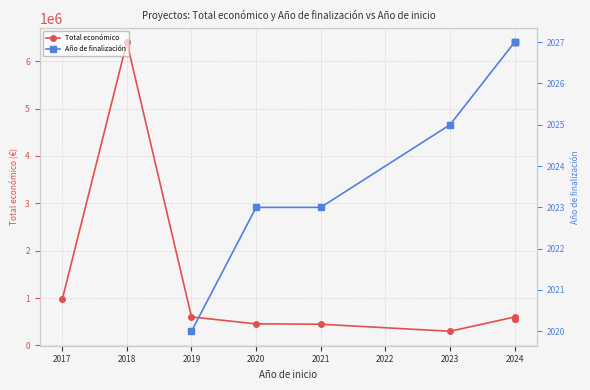

What is the greatest value displayed?

6401275.0